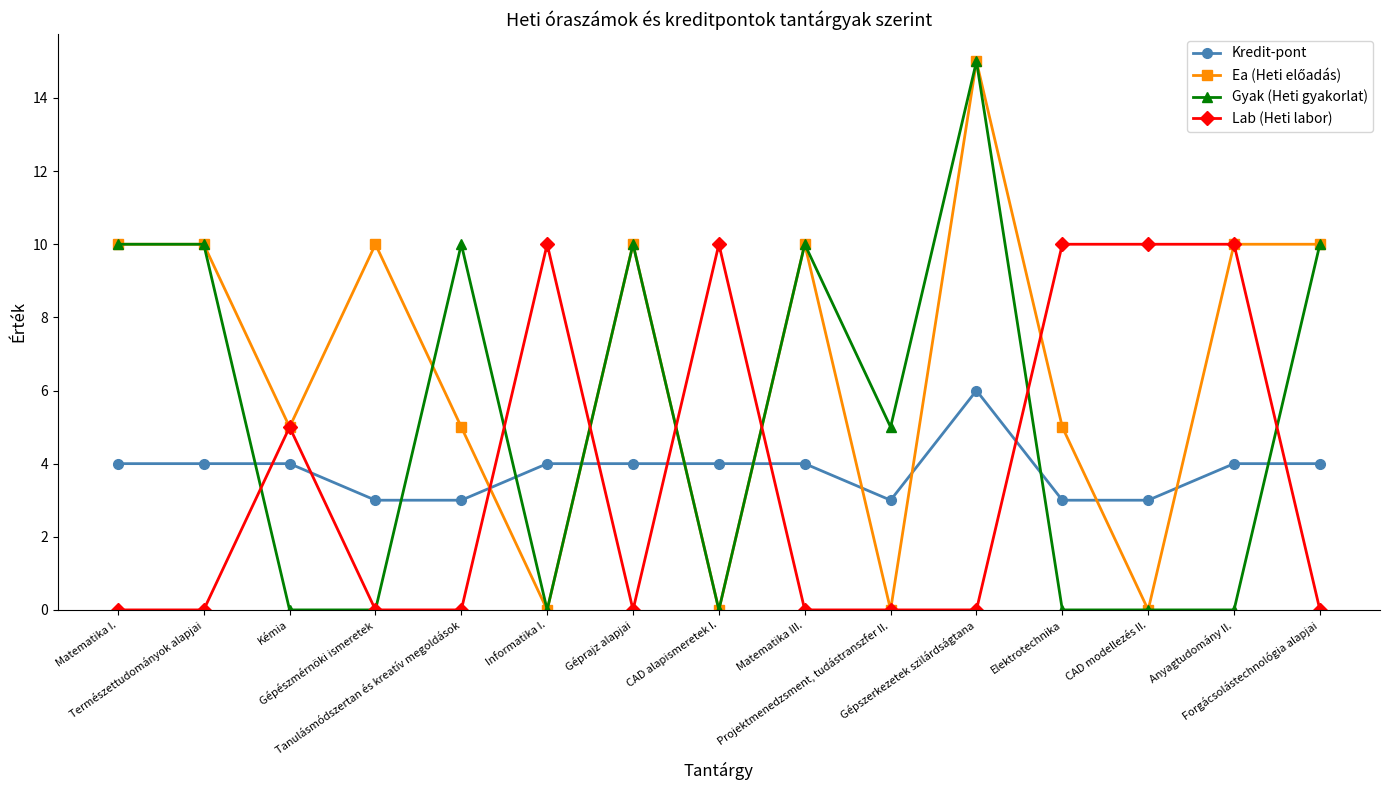

The Lab (Heti labor) series shows 0 at Projektmenedzsment, tudástranszfer II.. True or false?

True